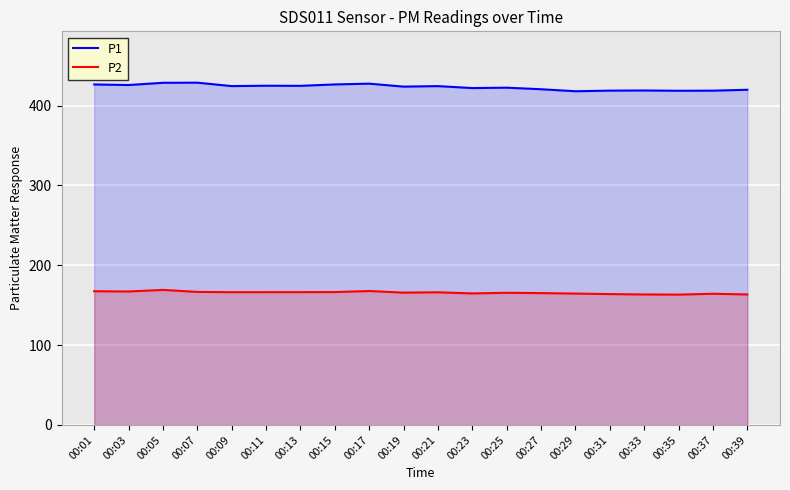

In P1, how many points are higher than both neighbors (excluding endpoints)?

6